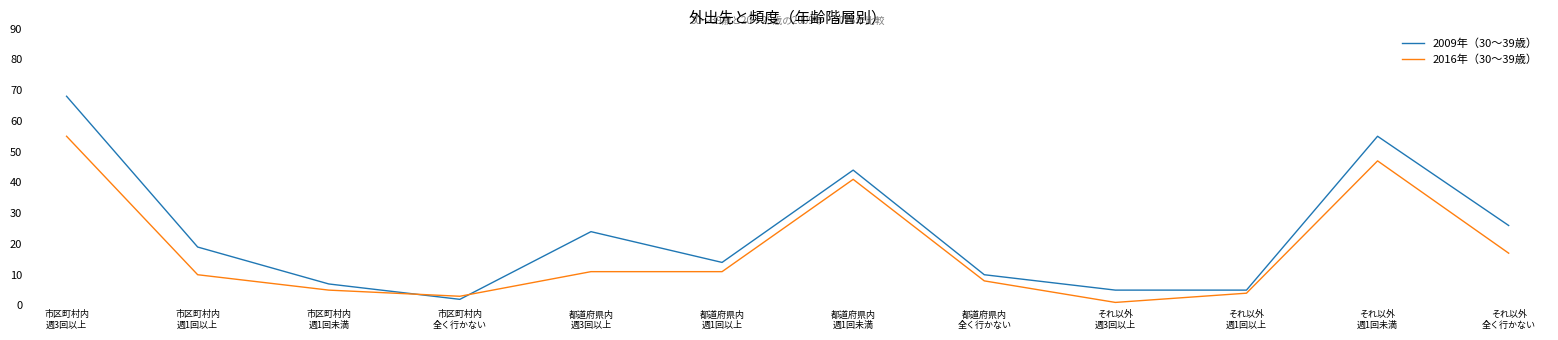

Which series has the largest total across all categories?

2009年（30〜39歳）